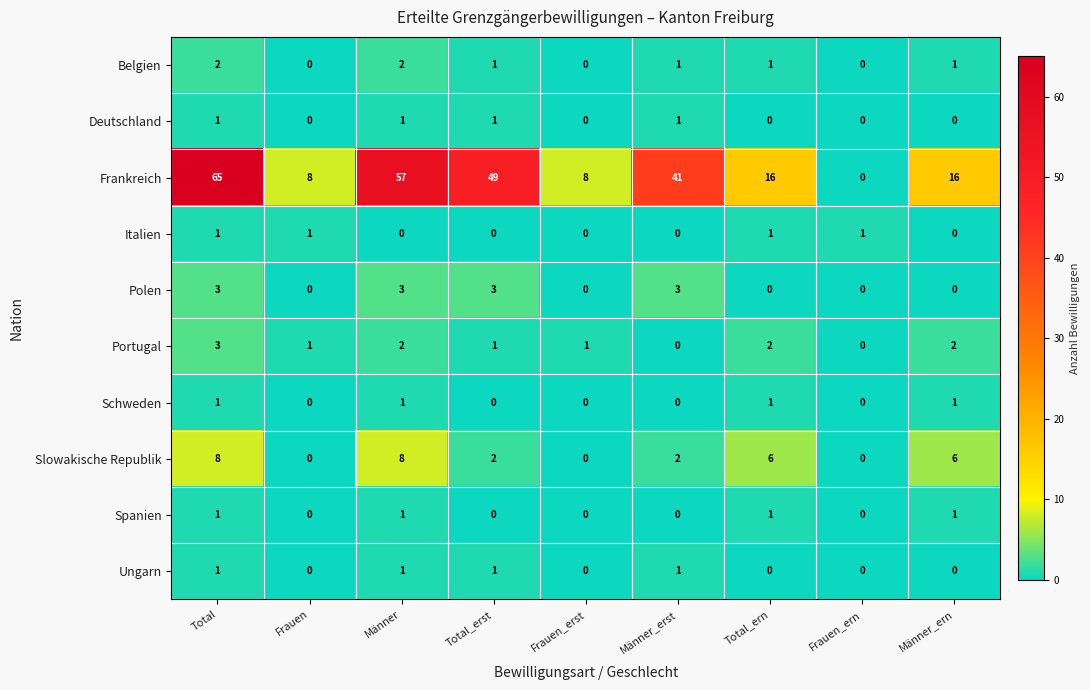

What is the sum of all Schweden values?

4